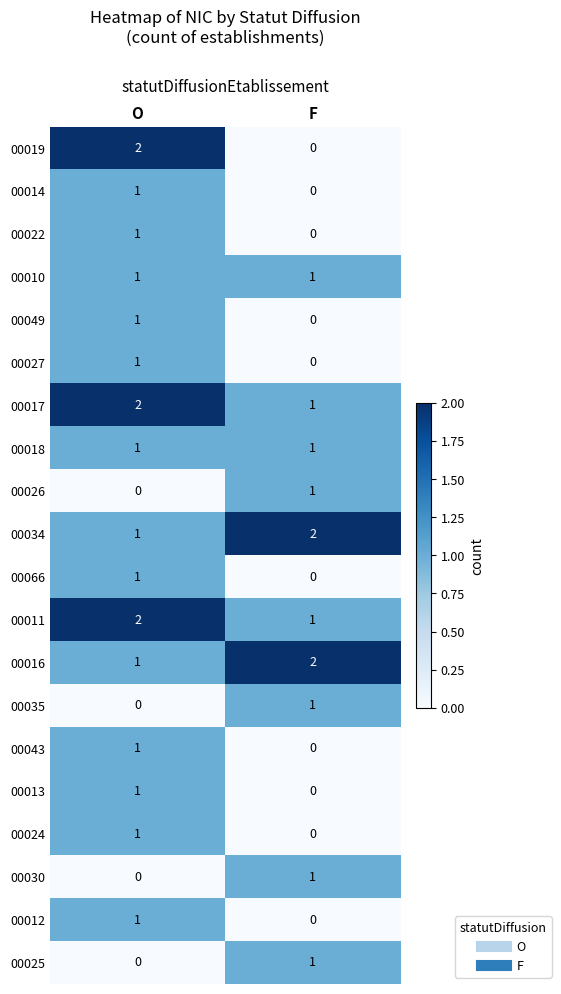

True or false: 00010 has a value of 1 at O.

True